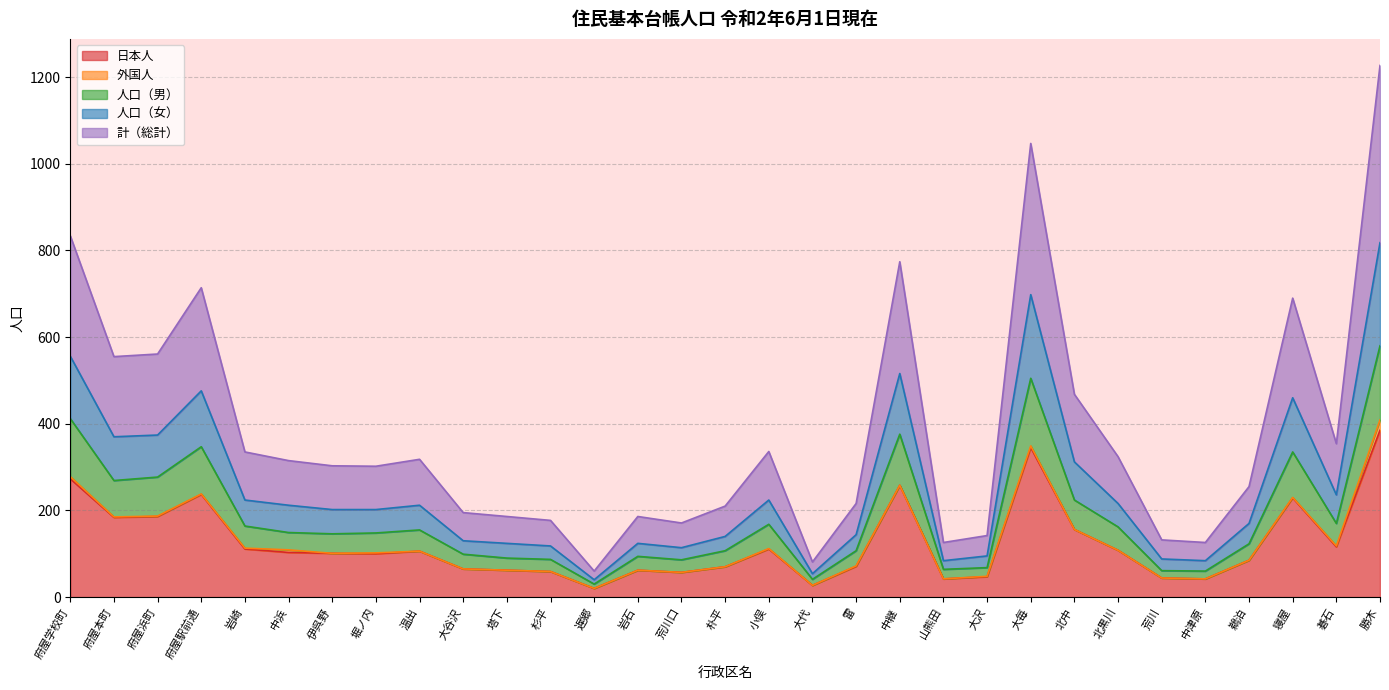

Is it true that 人口（男） equals 680 at 府屋学校町?

False